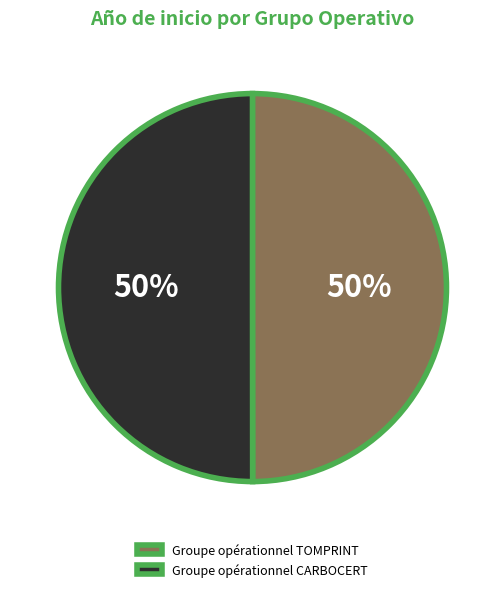

How many segments does this pie chart have?

2